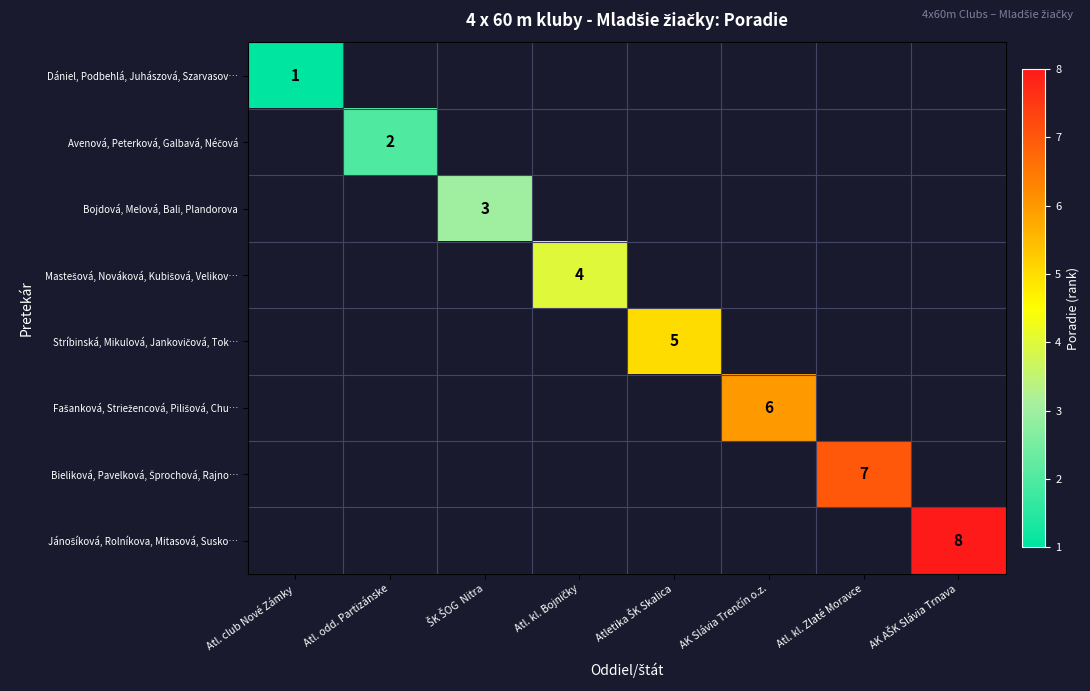

At how many categories does at least one series exceed 6?

2